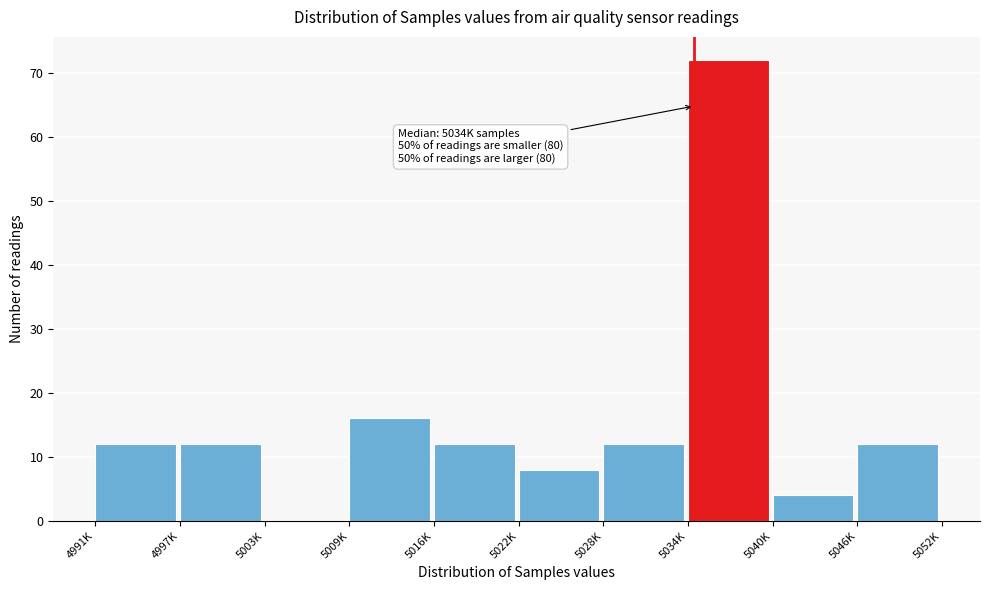

Reading right to left, extract all data points from this chart.

5046K=12	5040K=4	5034K=72	5028K=12	5022K=8	5016K=12	5009K=16	5003K=0	4997K=12	4991K=12